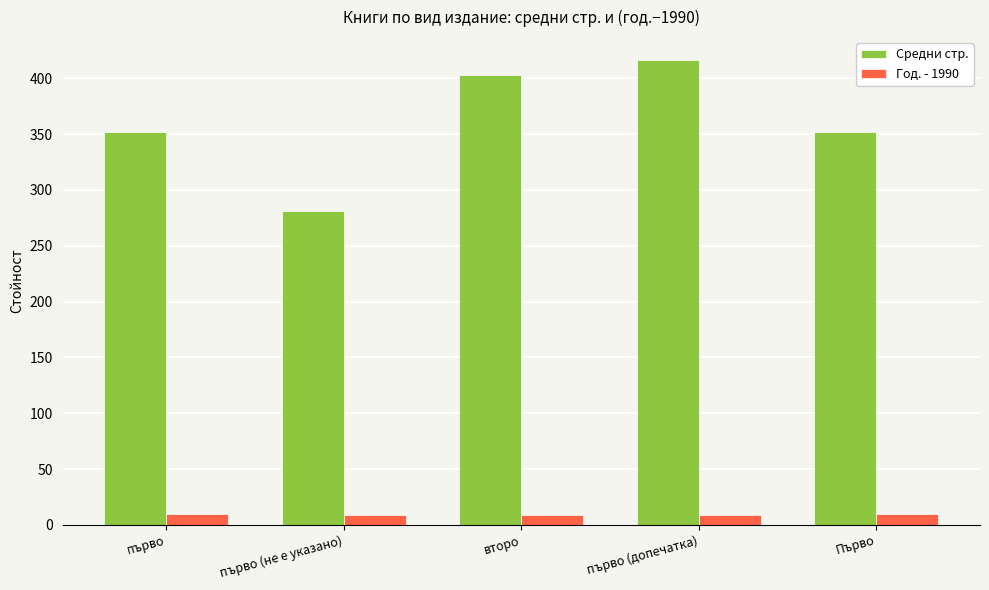

What is the minimum value shown in the chart?

9